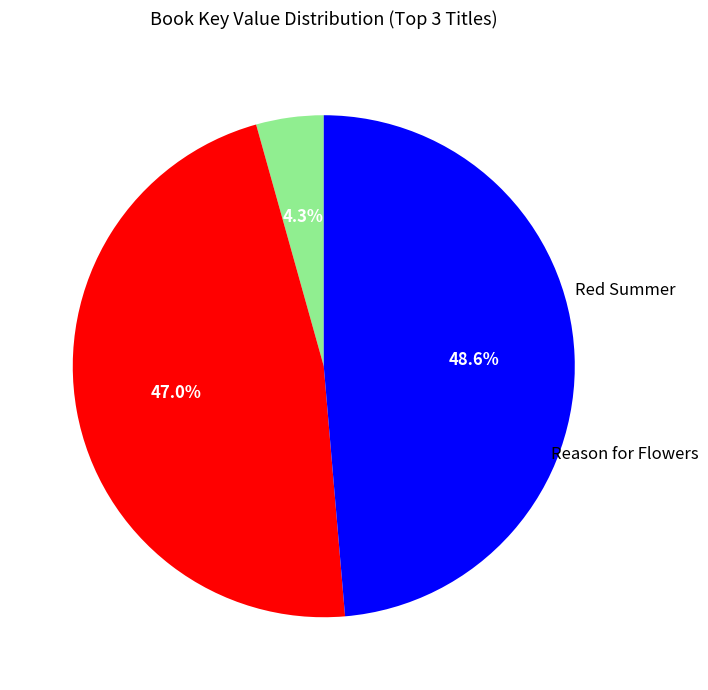

Is there a majority slice in this chart?

No